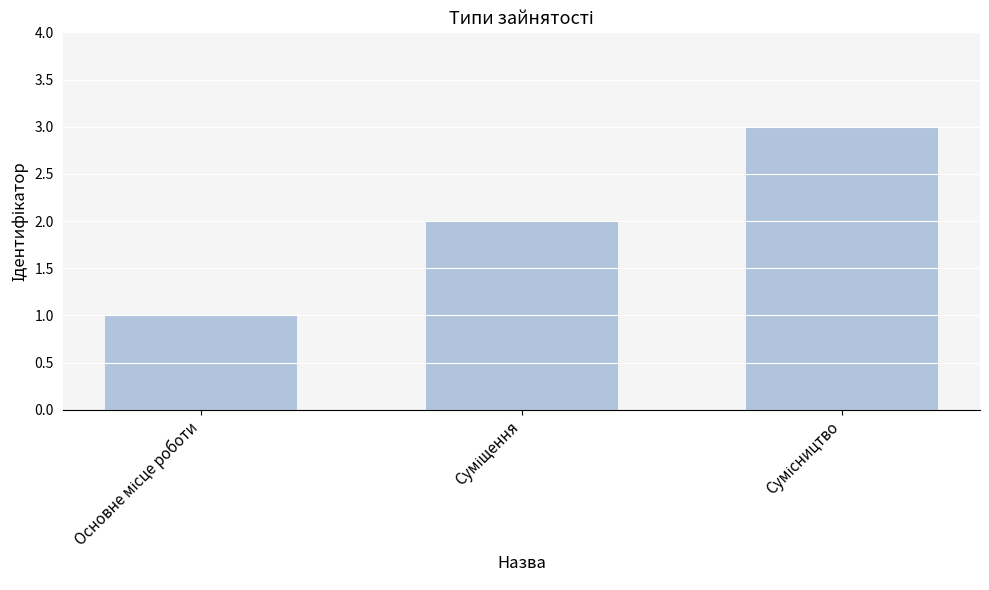

What is the maximum value shown in the chart?

3